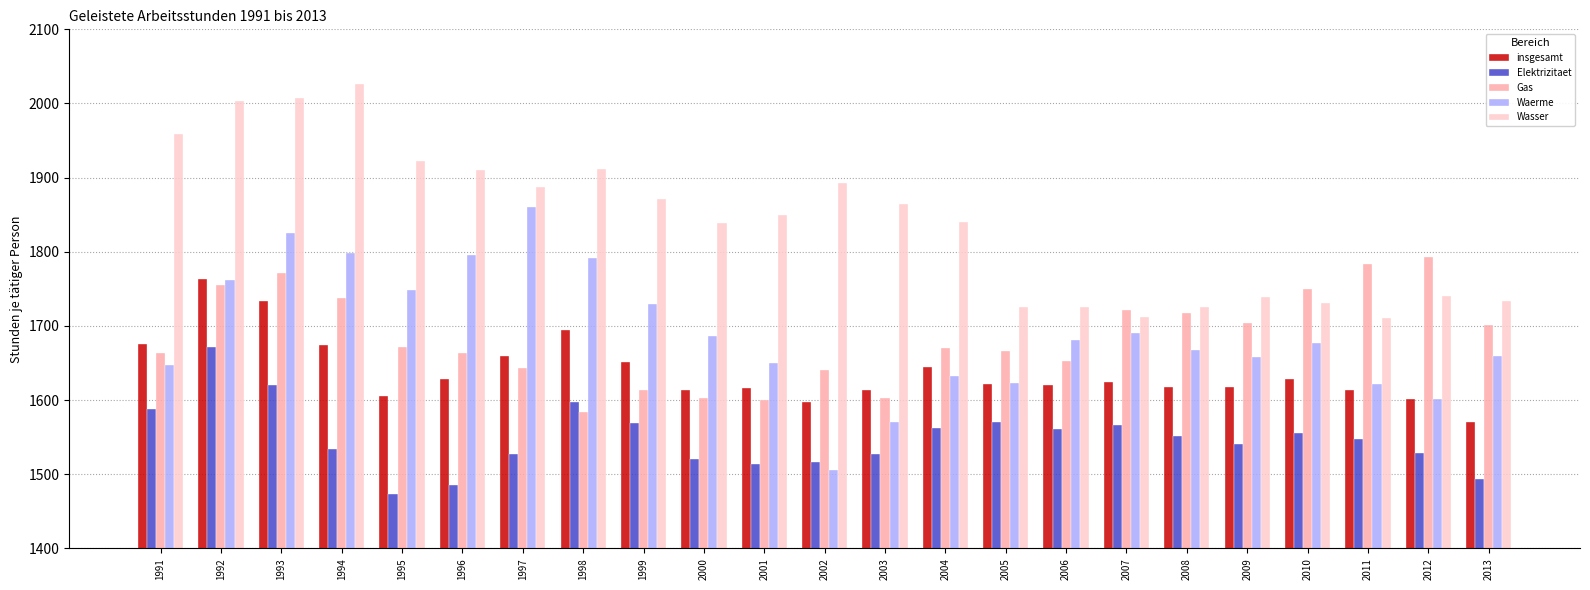

What value does the insgesamt series have at 1995?

1605